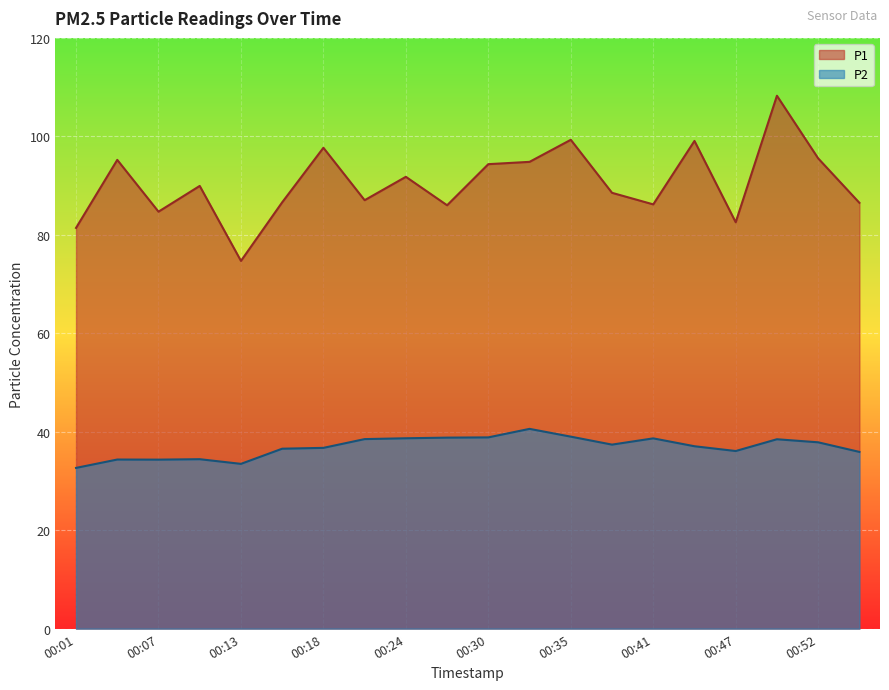

Where is the first local maximum for P2?

00:04